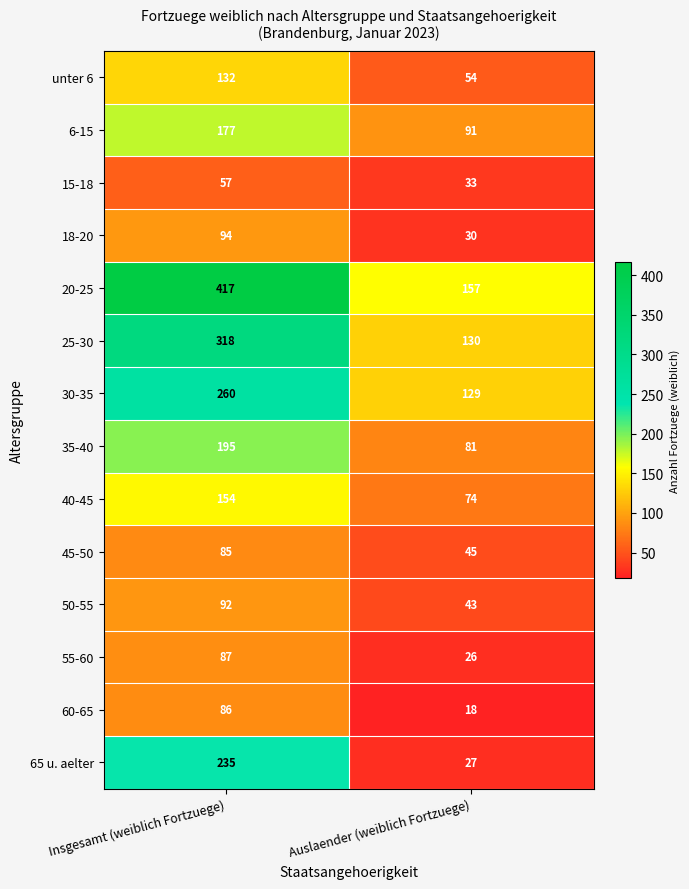

What is the difference between the highest and lowest values at Insgesamt (weiblich Fortzuege)?

360